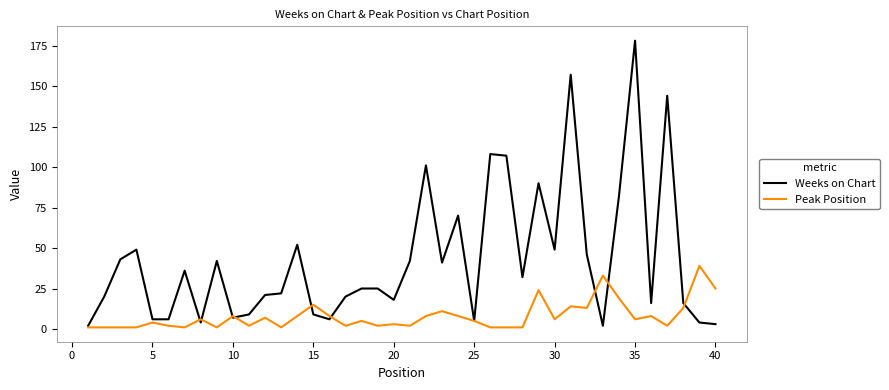

List the series in order of their peak value, highest first.

Weeks on Chart, Peak Position